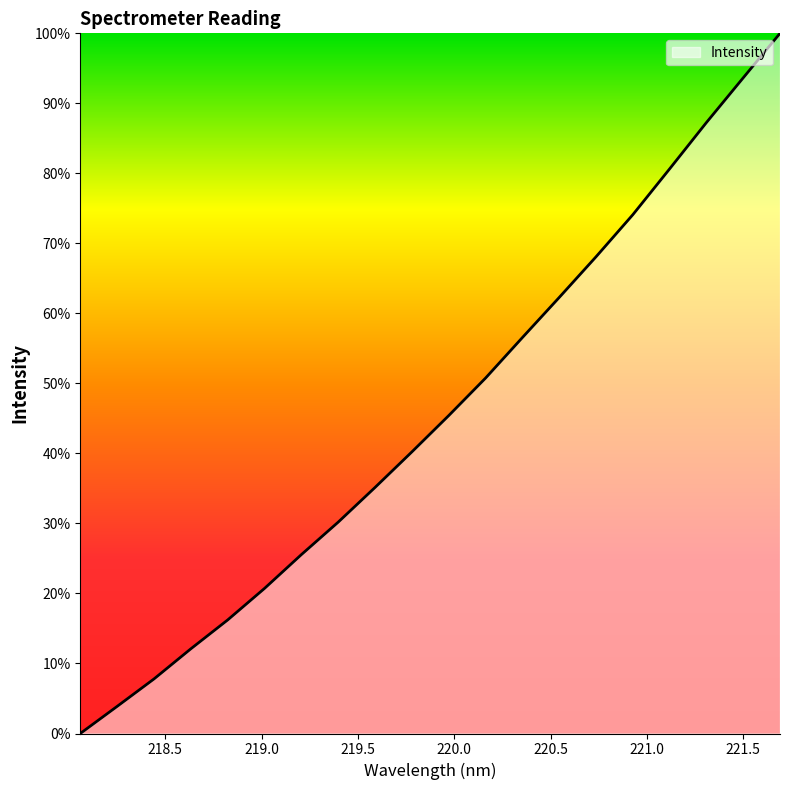

What is the difference between the maximum and minimum values?

100.0